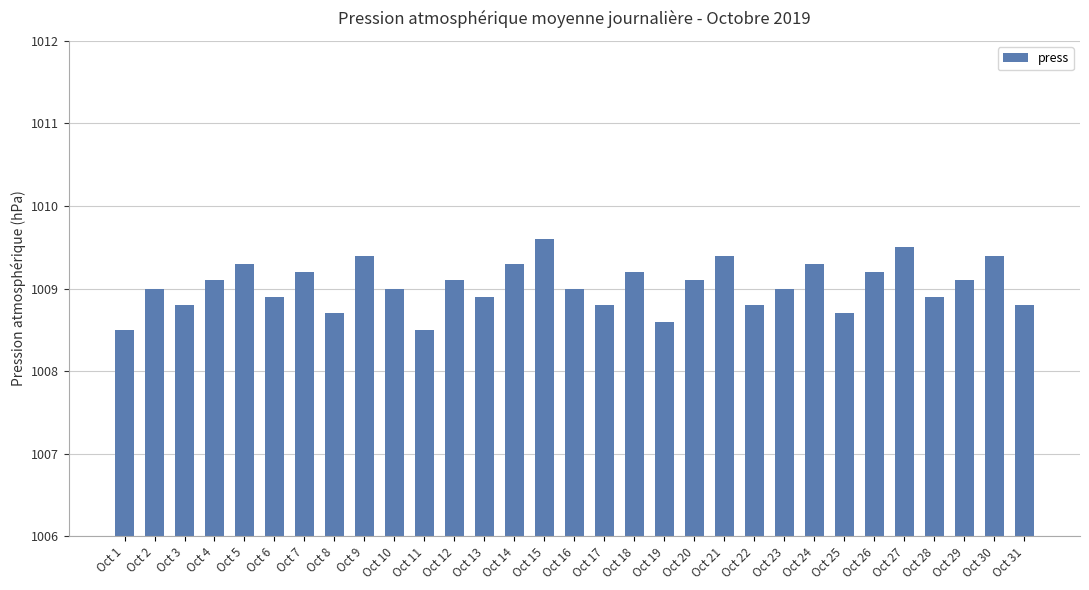

What is the difference between the maximum and minimum values?

1.1